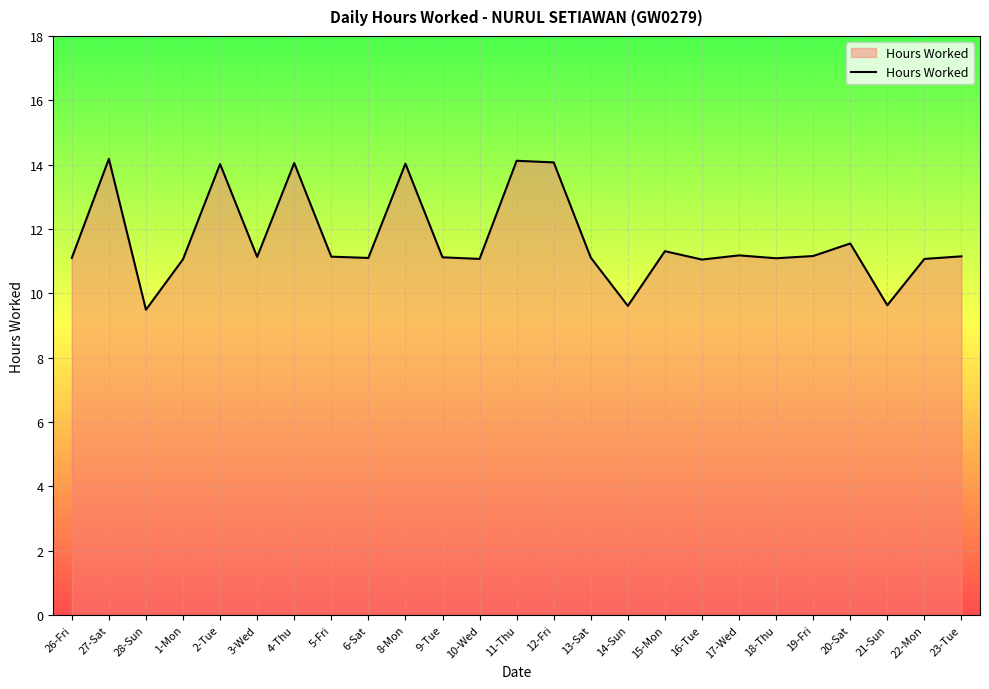

Between 21-Sun and 22-Mon, which is larger?

22-Mon